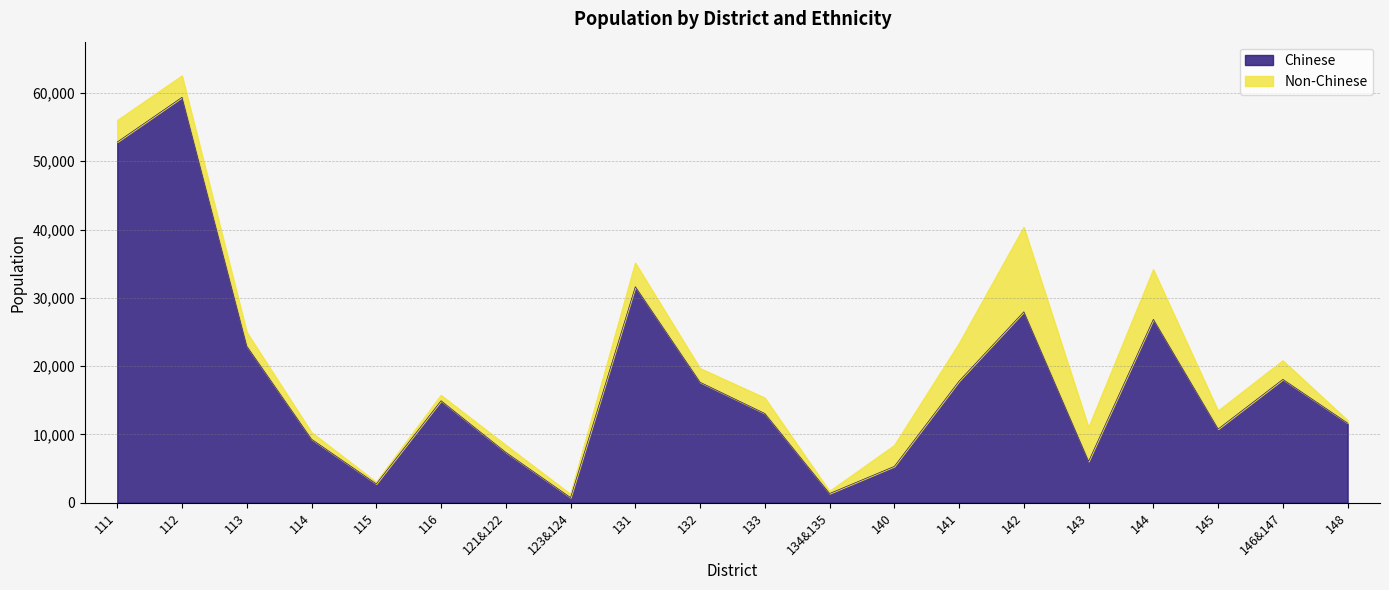

What is the label of the 8th point from the left?

123&124